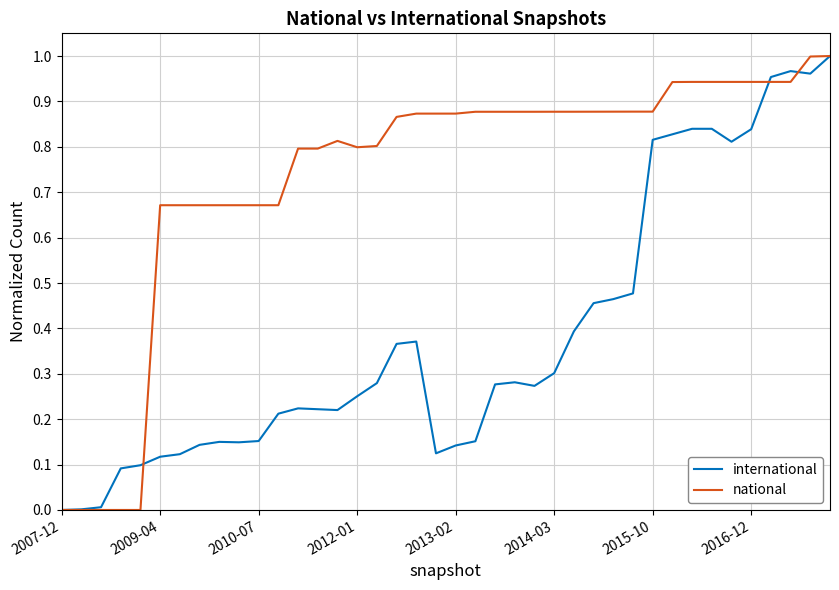

True or false: national and international intersect in this chart.

True